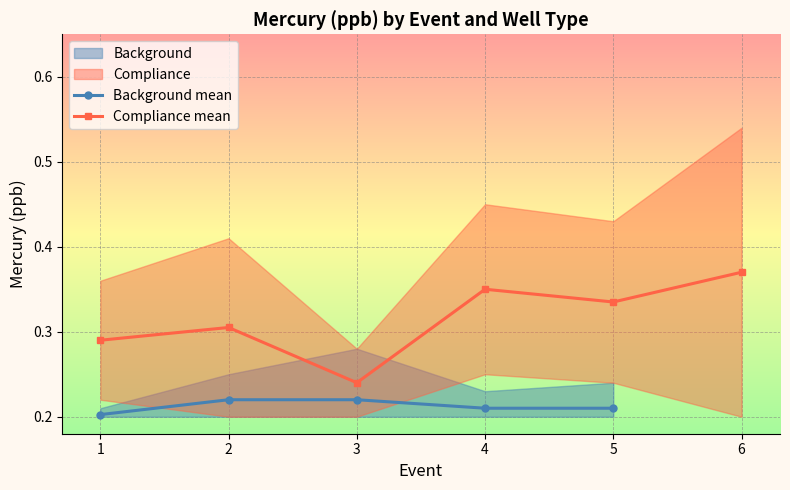

Is it true that Background mean equals 0.4 at 4?

False